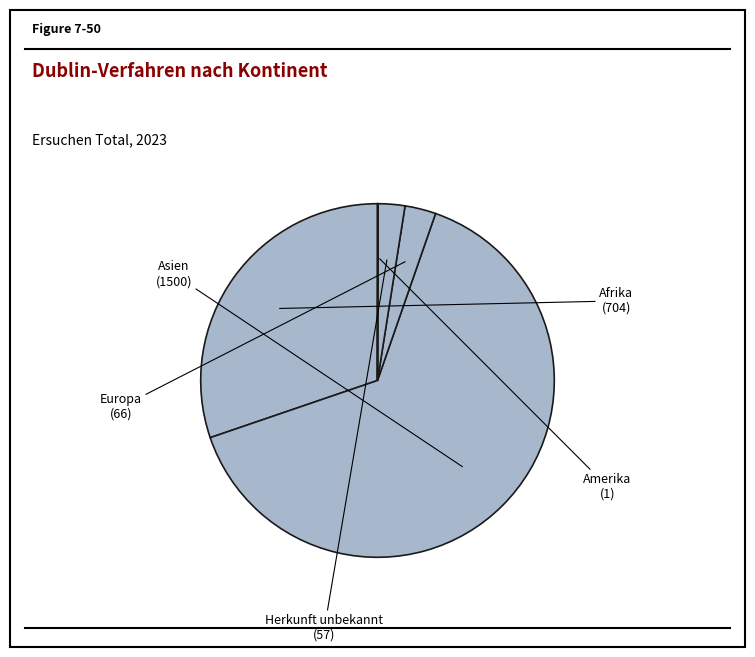

How many segments does this pie chart have?

5